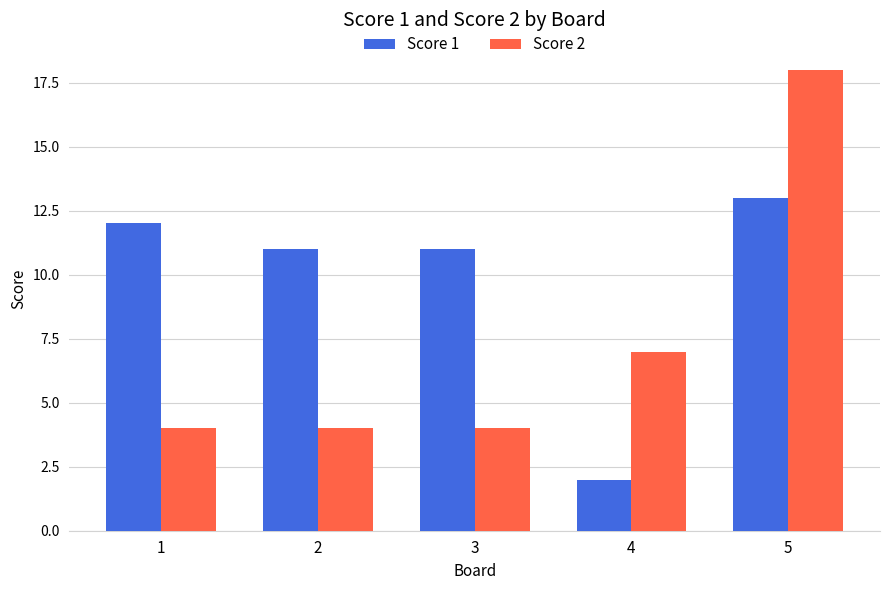

Is it true that Score 1 equals 2 at 4?

True